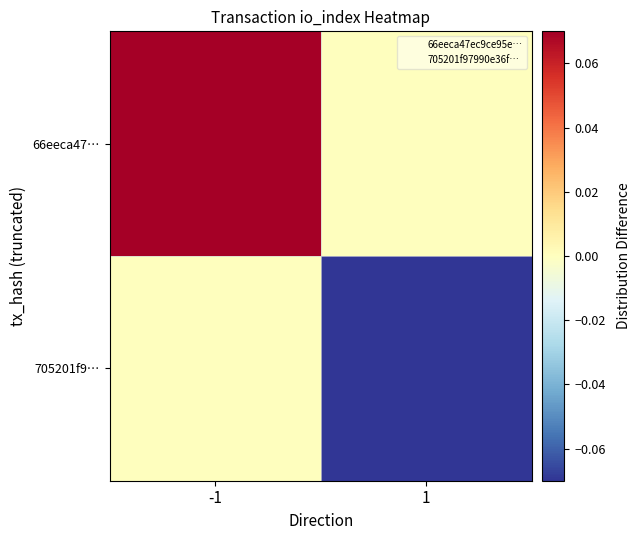

Reading left to right, transcribe all the data shown in this chart.

66eeca47…: -1=0.1	1=0.0
705201f9…: -1=0.0	1=-0.1